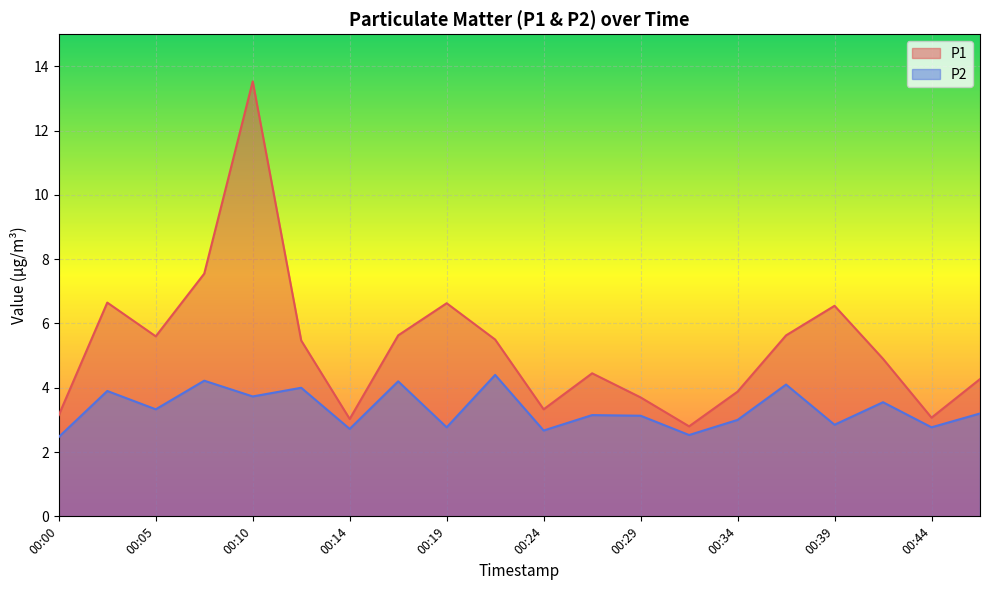

True or false: P2 has a value of 3.1 at 00:29.

True